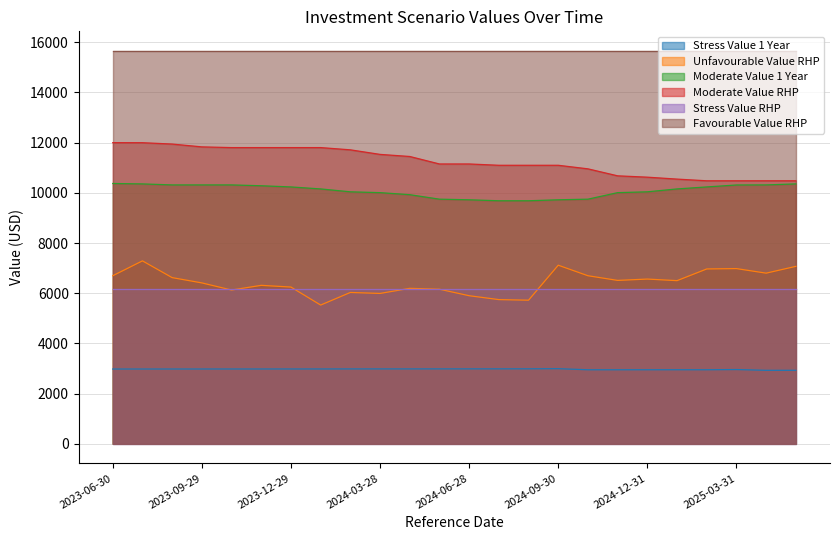

The value of Moderate Value 1 Year at 2024-04-30 is 17482.1. True or false?

False